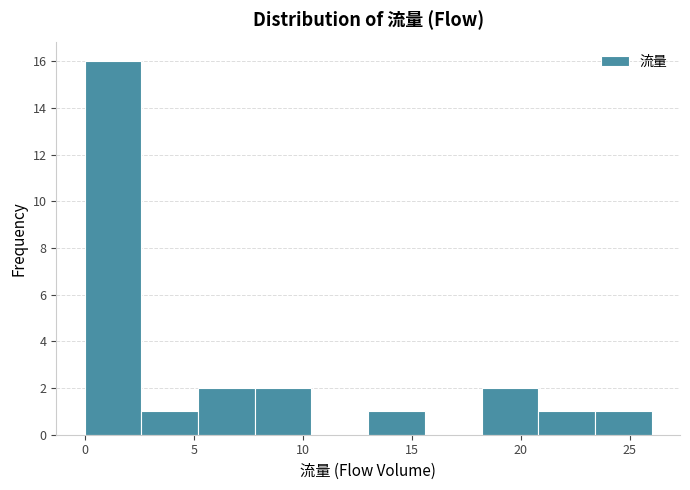

Over which range of the x-axis is the bar tallest?

0.0 to 2.6